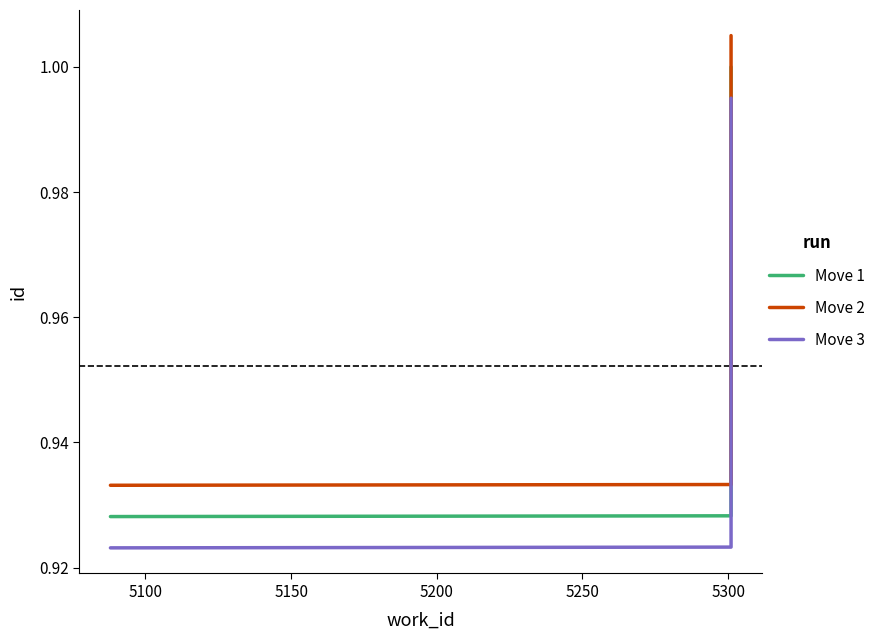

What is the smallest value displayed?

0.9